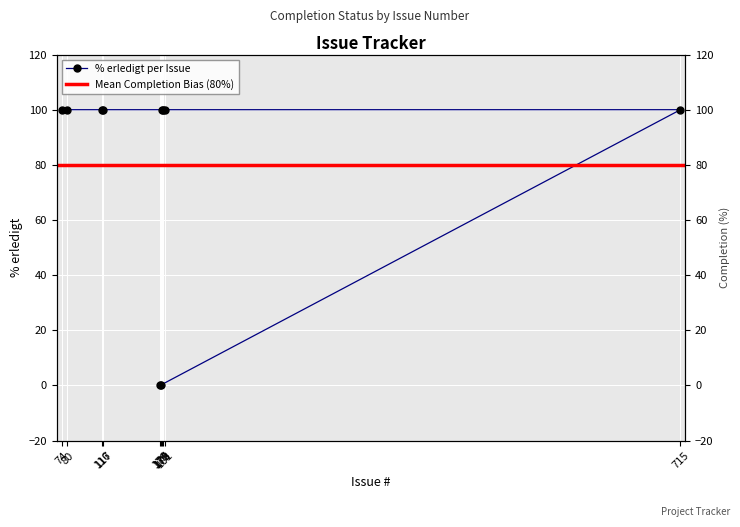

What is the greatest value displayed?

100